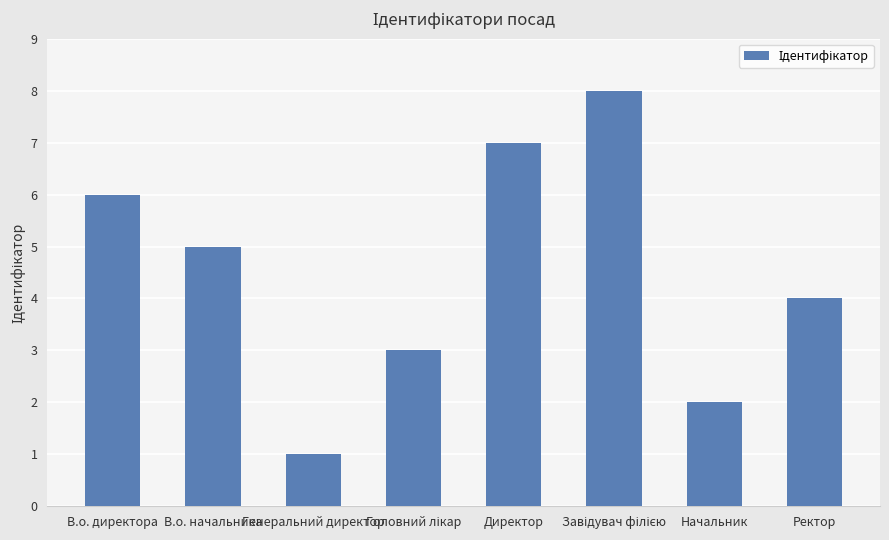

Is it true that the value at В.о. начальника is 1?

False